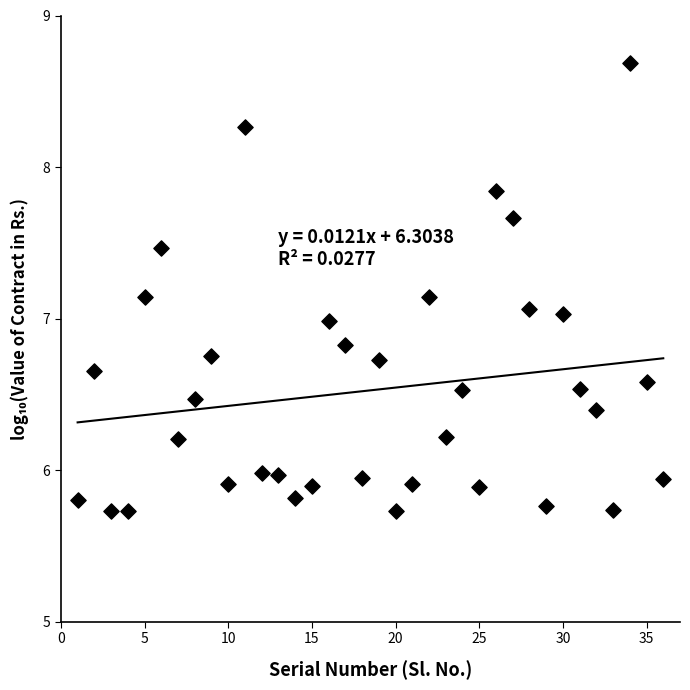

What is the range of Y values (max minus min)?

3.0